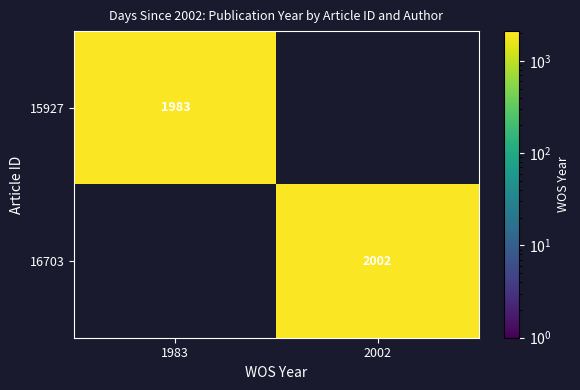

Is it true that 16703 equals 2002 at 2002?

True